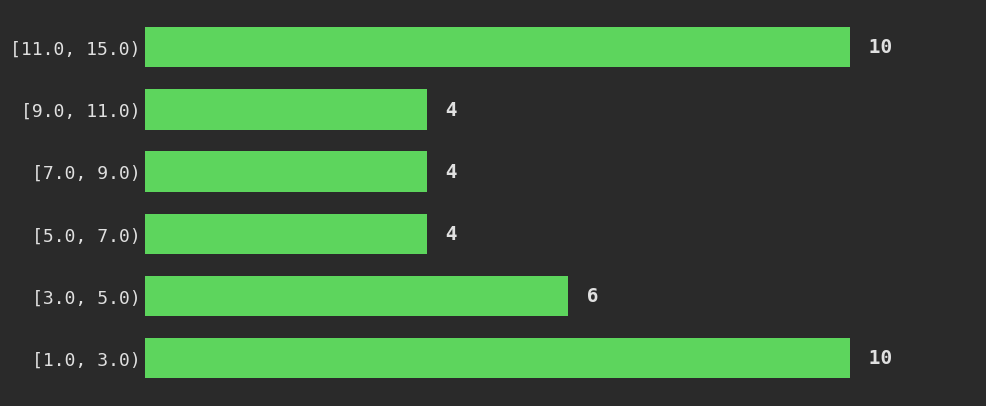

Reading top to bottom, transcribe all the data shown in this chart.

10	4	4	4	6	10